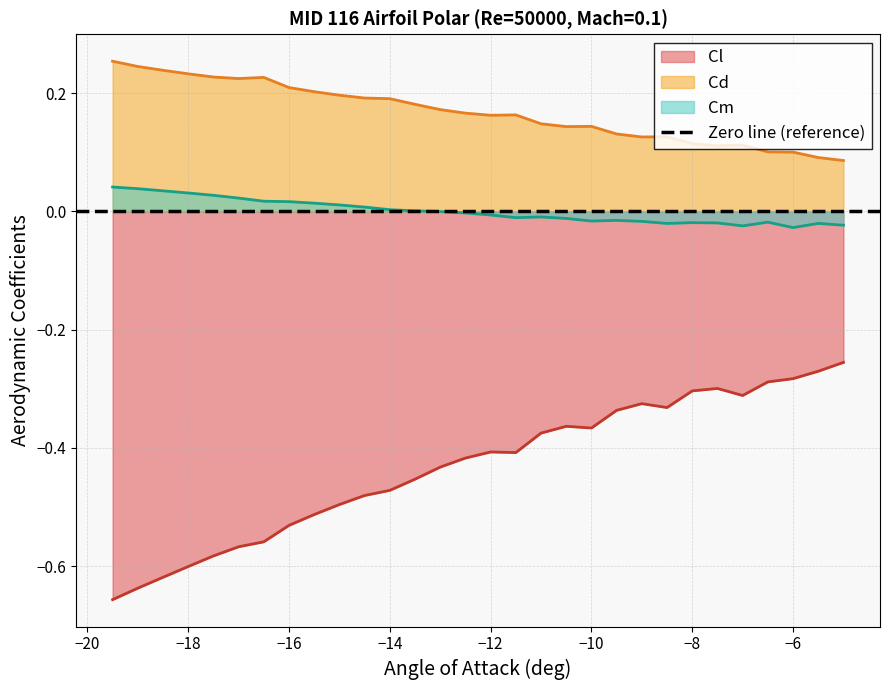

True or false: Cm and Cl cross at least once.

False